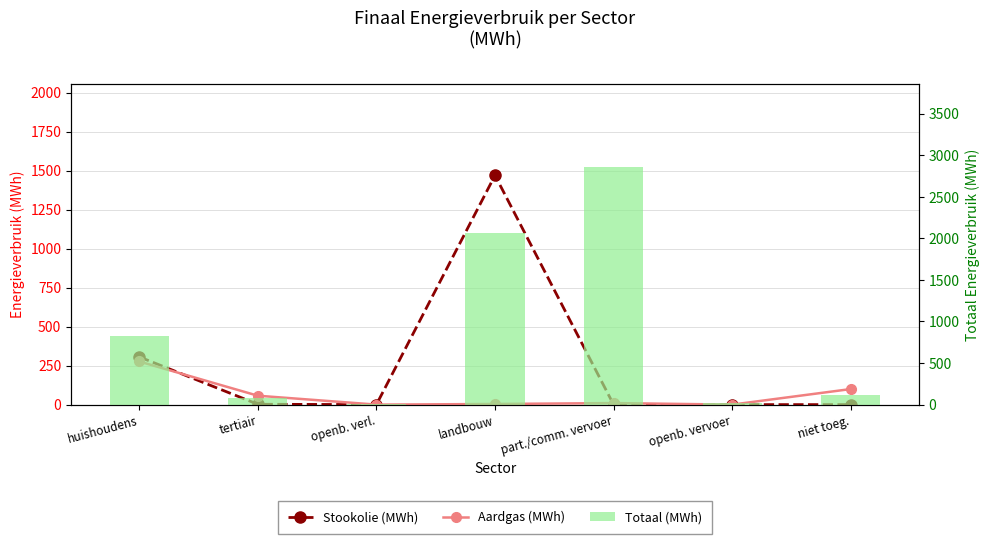

How many values in the Totaal (MWh) series exceed 110?

4